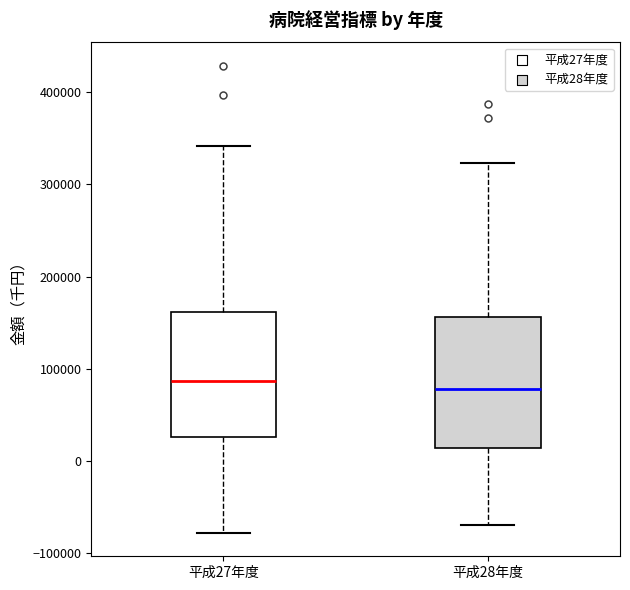

Reading left to right, read every box against the y-axis: the position of its median line, the range the box covers, and the ends of its whiskers. The values are not printed on the chart, so give them approximately, as read against the axis.

平成27年度: median 90000, box 30000 to 160000, whiskers -80000 to 340000
平成28年度: median 80000, box 10000 to 160000, whiskers -70000 to 320000